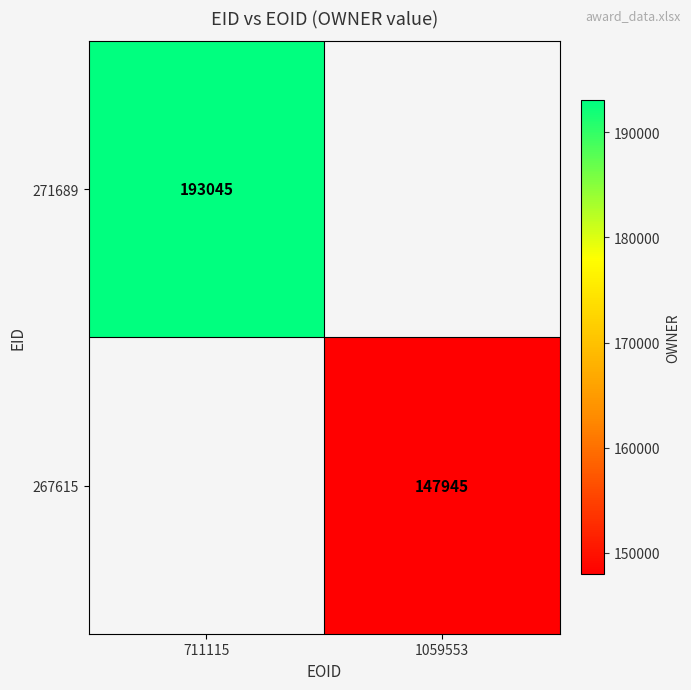

At which category does the chart reach its minimum across all series?

1059553